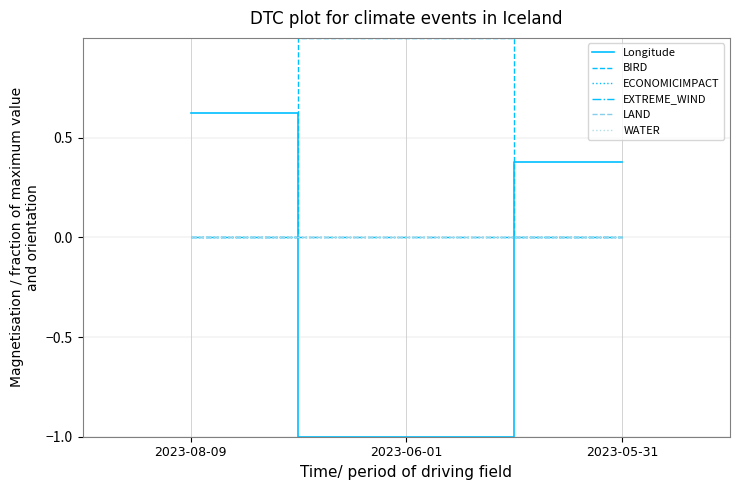

What position from the left is 2023-06-01?

2